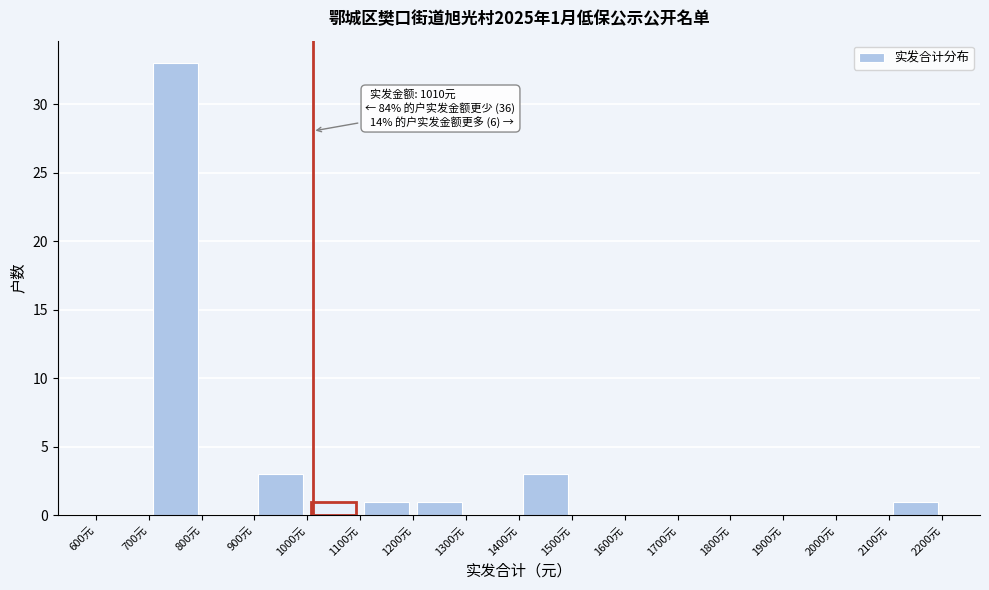

Which range on the x-axis has the tallest bar?

700 to 800